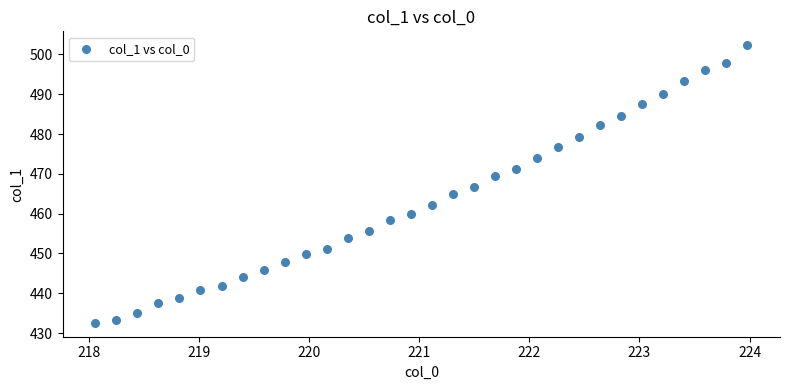

What is the range of Y values (max minus min)?

69.7